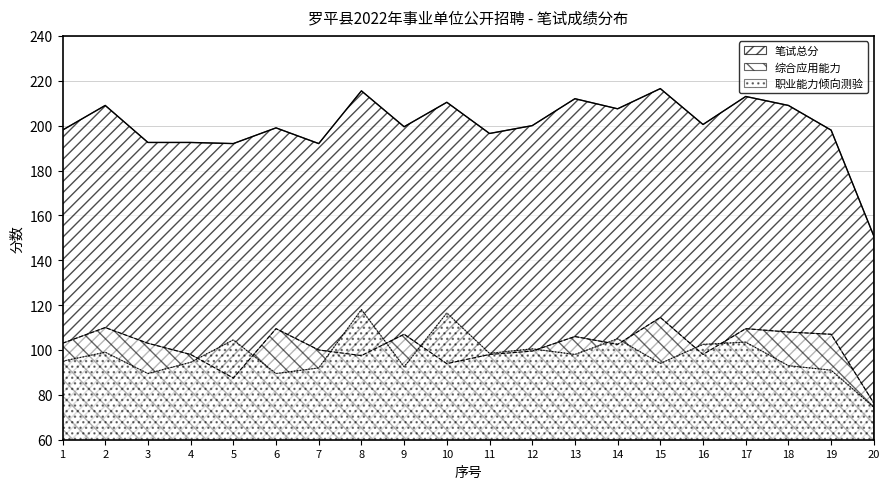

In 笔试总分, how many points are lower than both neighbors (excluding endpoints)?

6